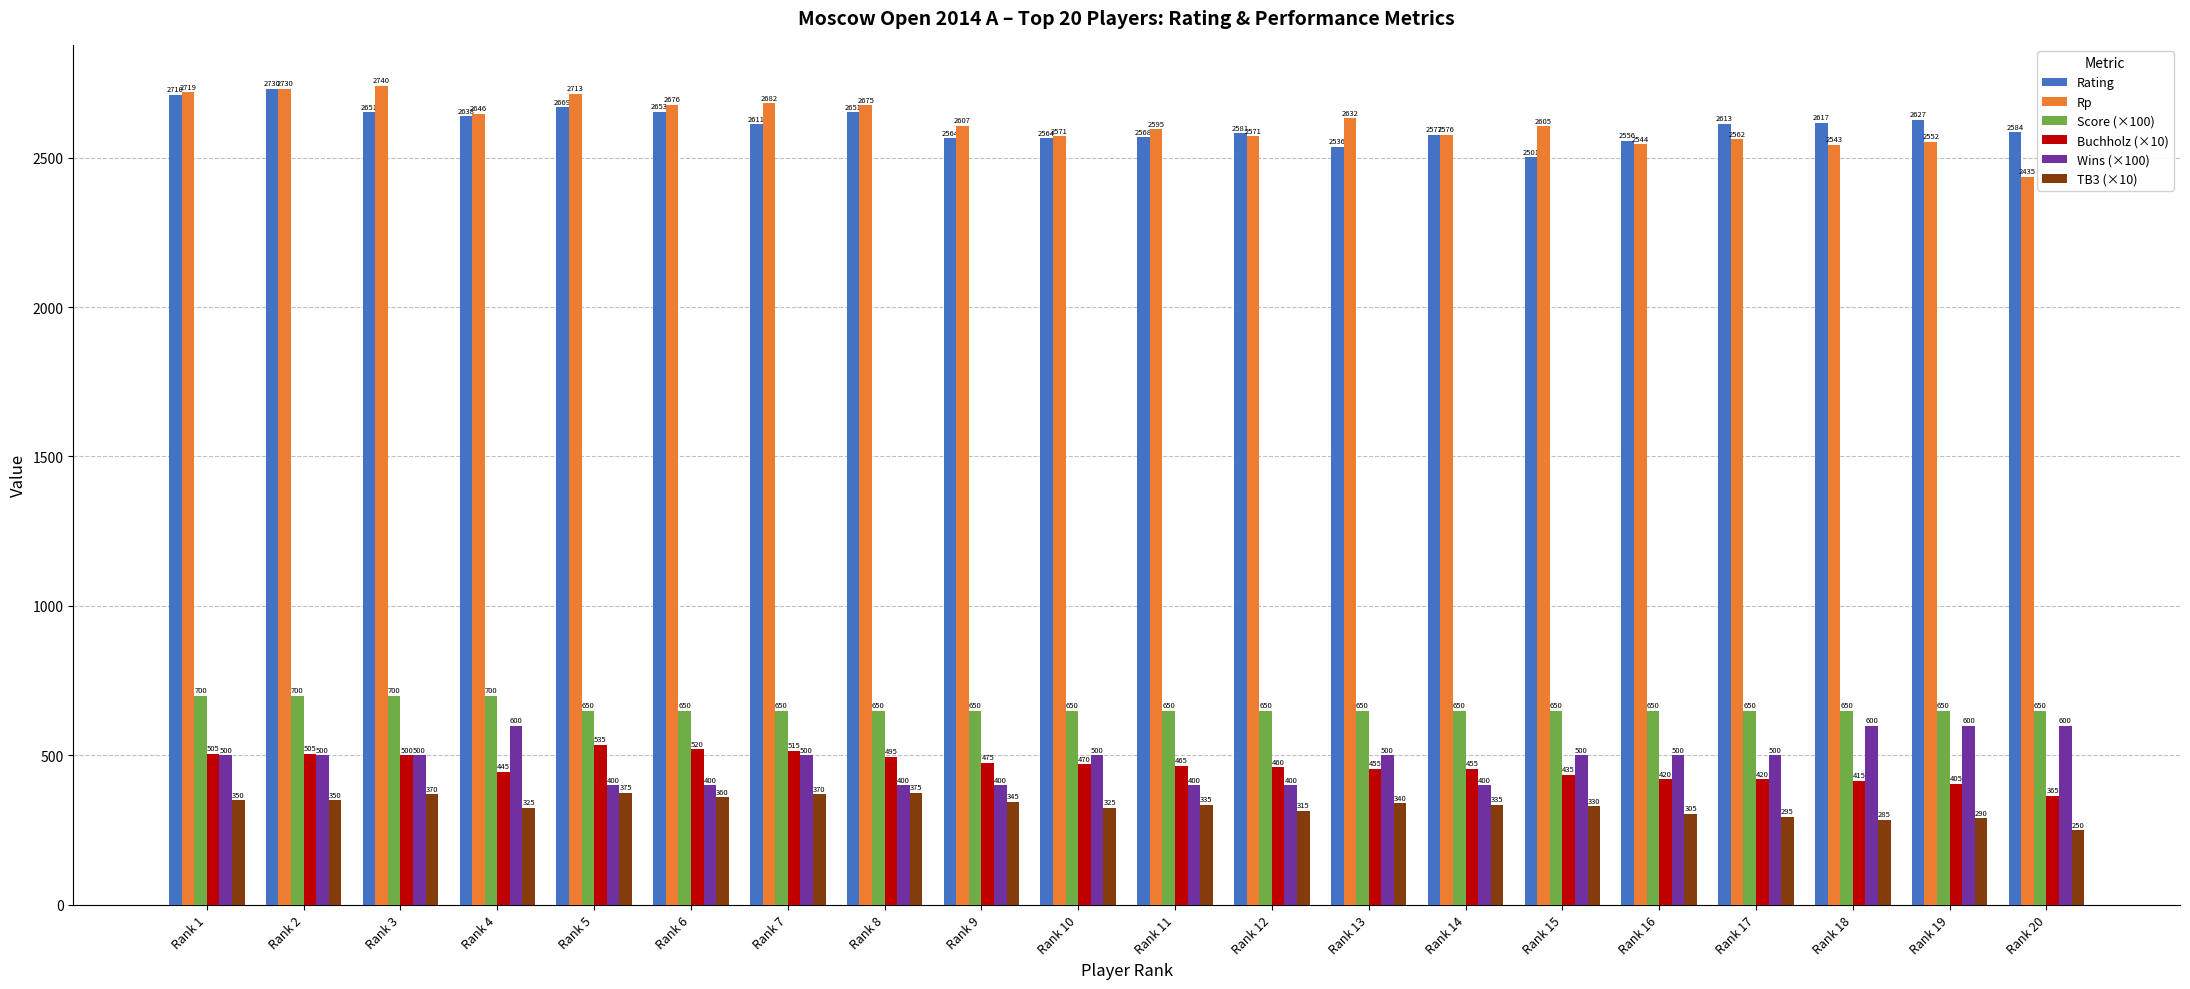

How many distinct data groups are displayed?

6